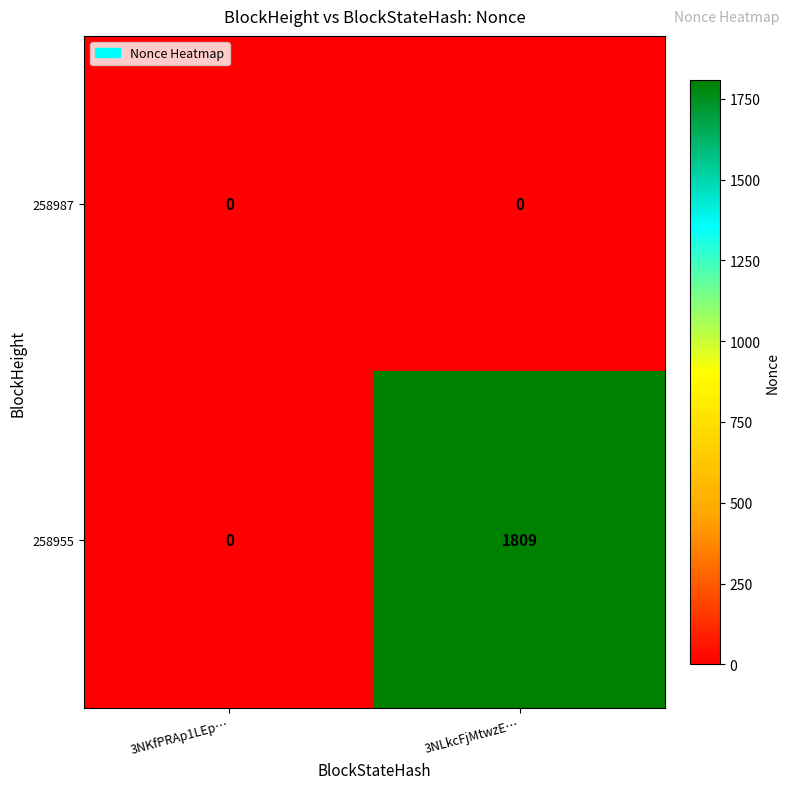

How many distinct data groups are displayed?

2